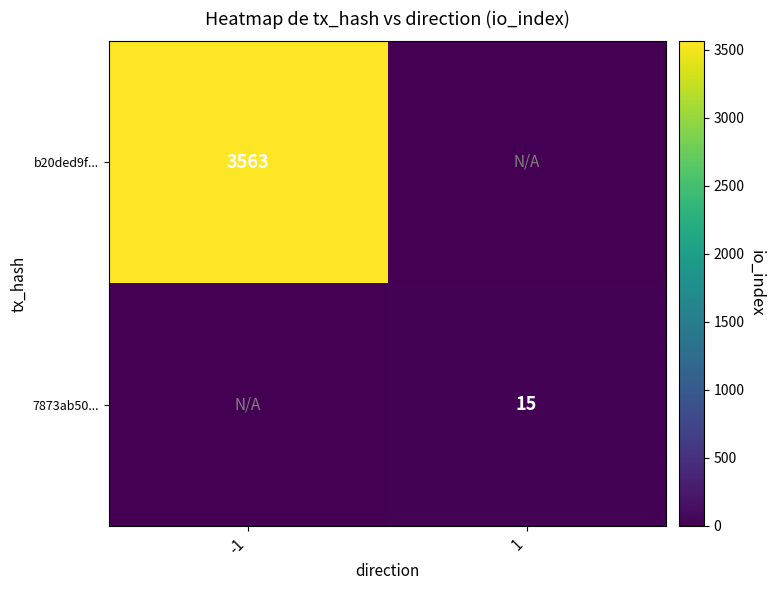

Is it true that 7873ab50... equals 15 at 1?

True